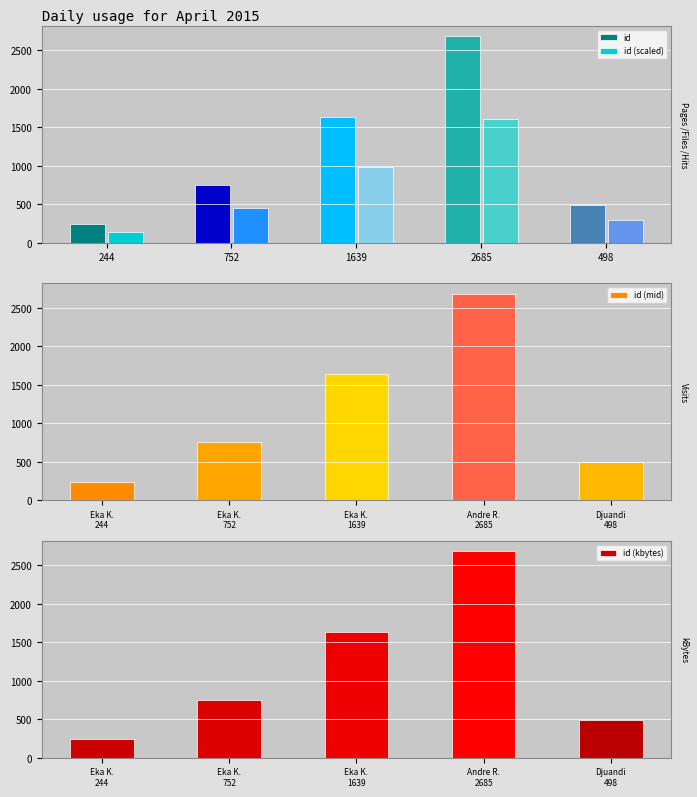

What is the value of the id bar at the 1st from the left?

244.0